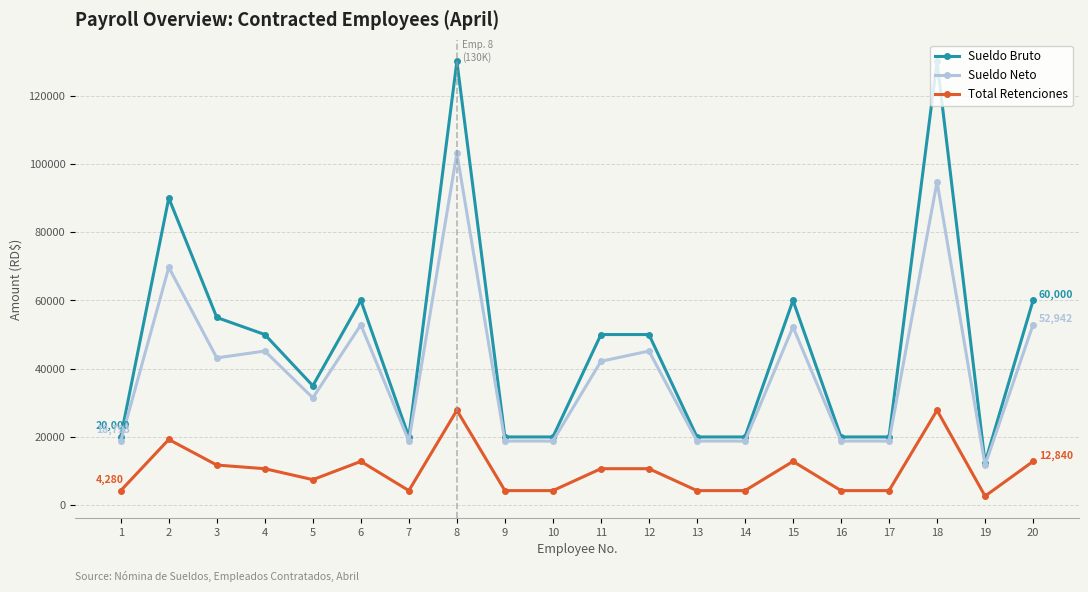

Which series has the widest spread of values?

Sueldo Bruto